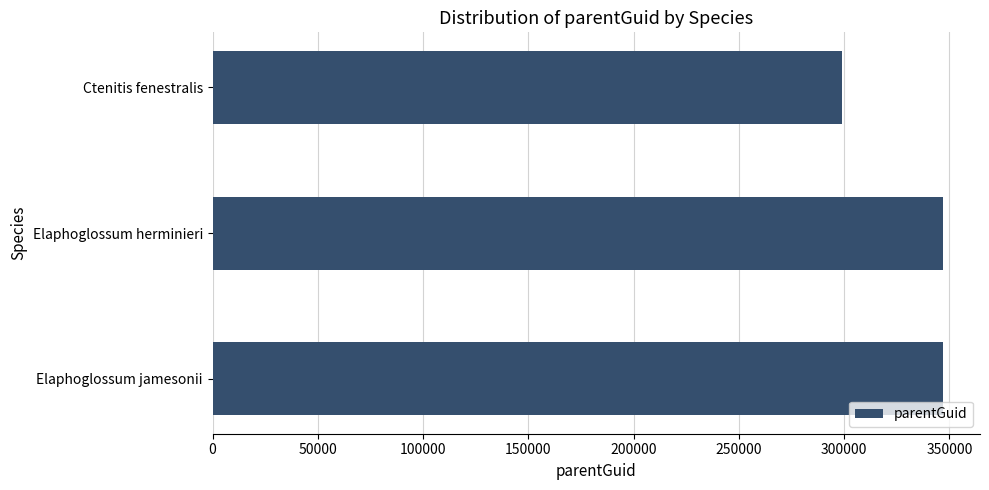

At which category does the chart reach its minimum across all series?

Ctenitis fenestralis